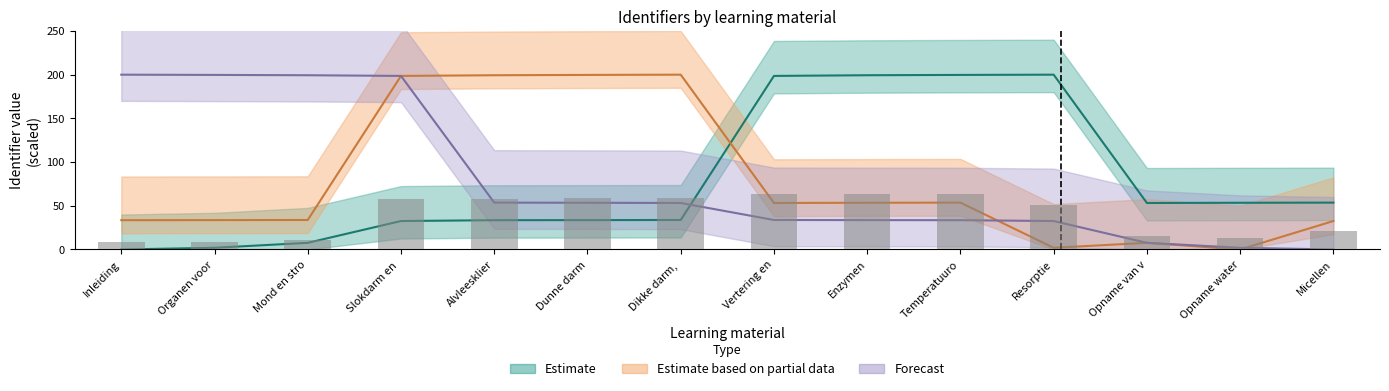

Reading left to right, list all the values displayed in this chart.

Estimate: 0.0	1.9	7.6	32.5	33.5	33.6	33.7	198.6	199.4	199.7	200.0	53.2	53.4	53.6
Estimate based on partial data: 33.5	33.6	33.7	198.6	199.4	199.7	200.0	53.2	53.4	53.6	1.9	7.6	0.0	32.5
Forecast: 200.0	199.7	199.4	198.6	53.6	53.4	53.2	33.7	33.6	33.5	32.5	7.6	1.9	0.0